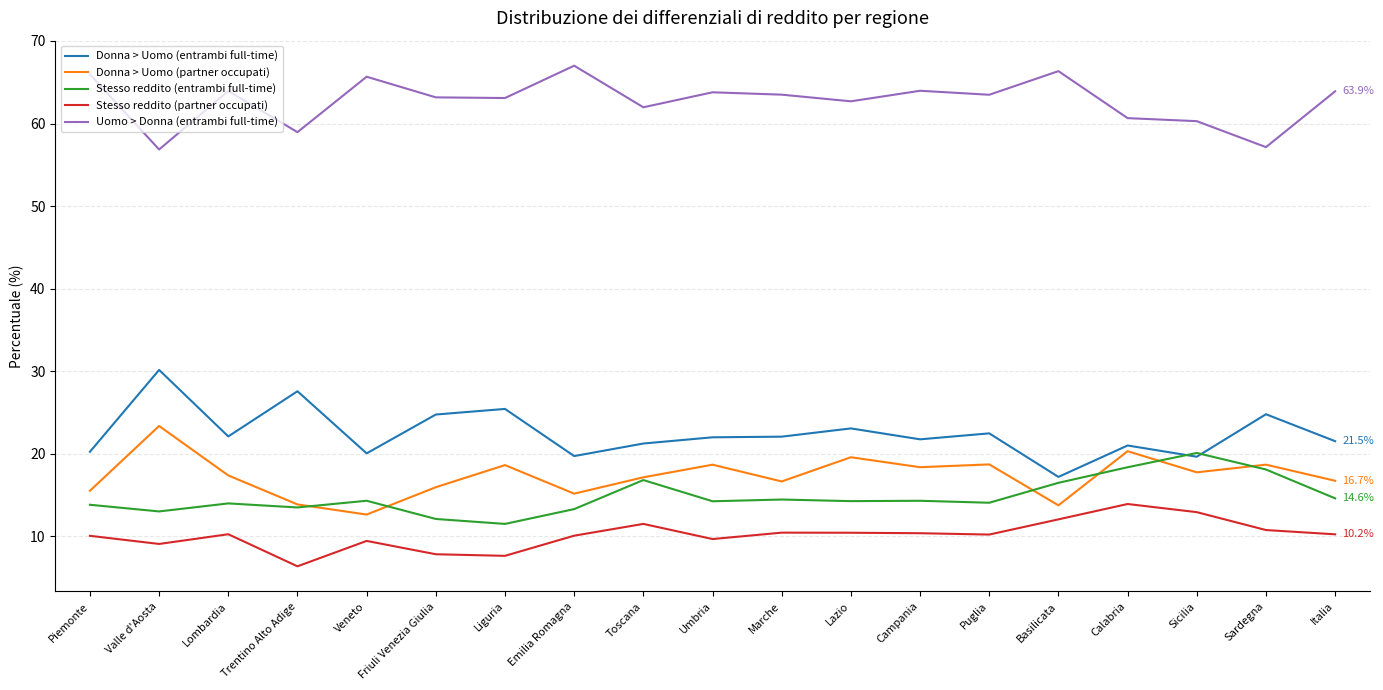

The Stesso reddito (partner occupati) series shows 4.1 at Umbria. True or false?

False